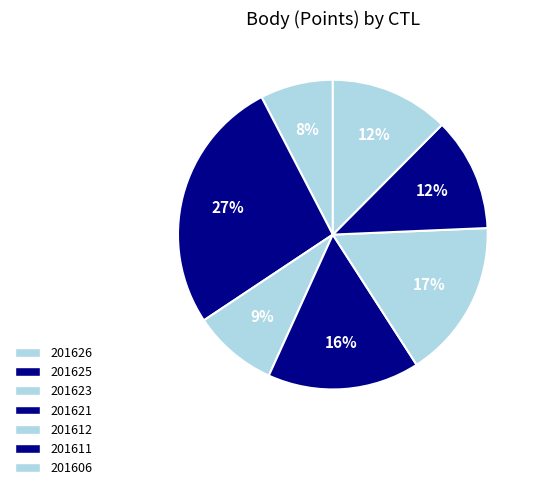

Is 201611 the majority of the pie?

No